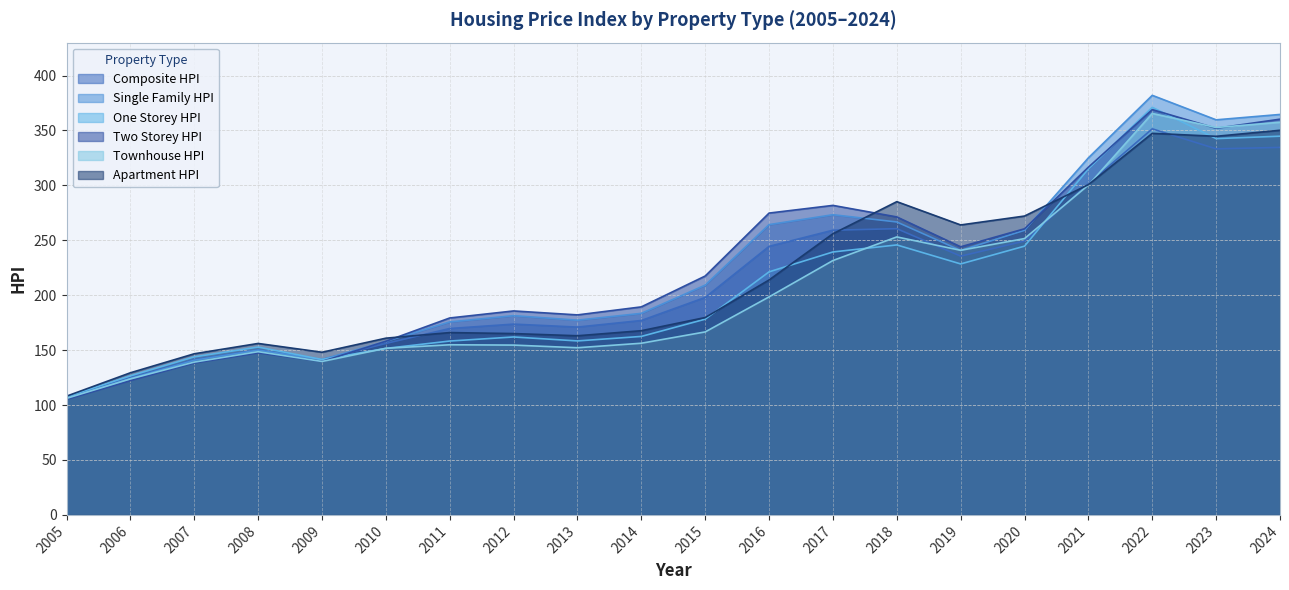

True or false: Composite_HPI has more than 1 points higher than both neighbors.

True